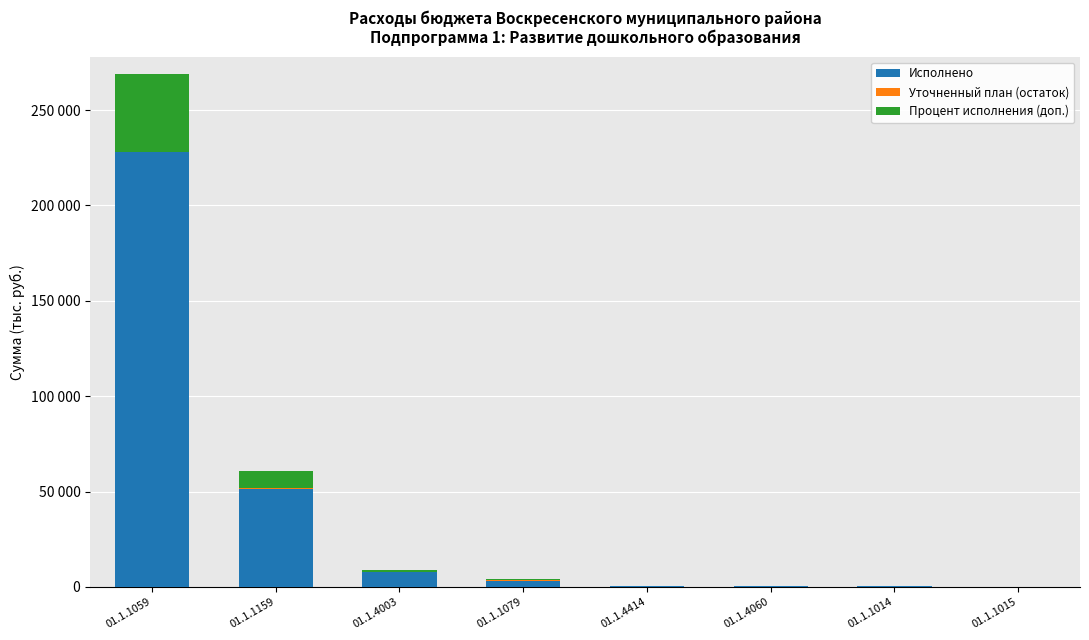

List the series in order of their peak value, highest first.

Исполнено, Процент исполнения (доп.), Уточненный план (остаток)